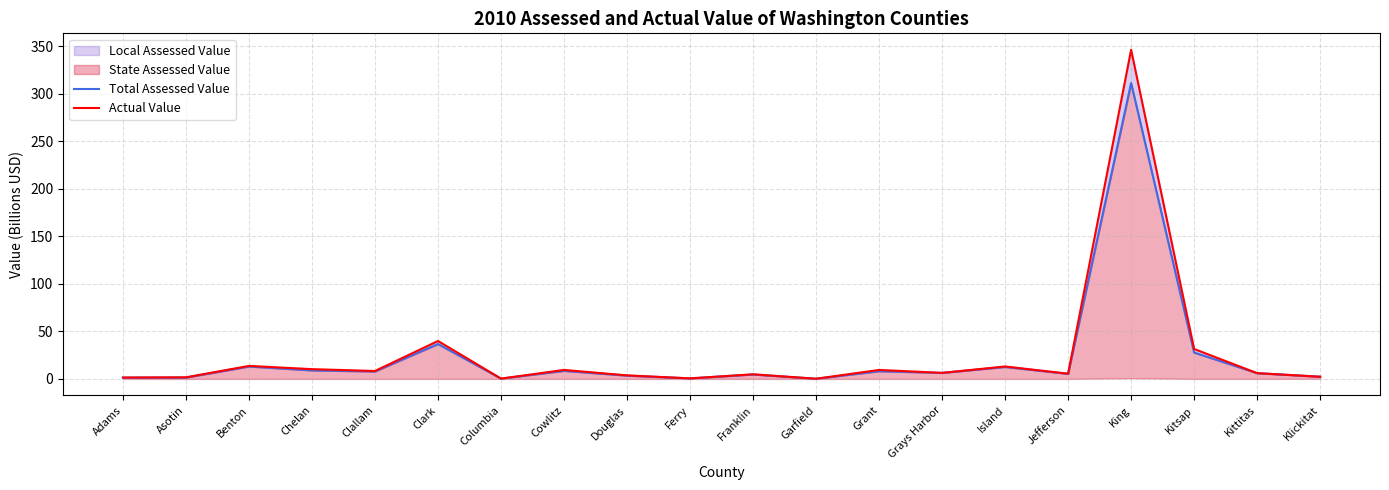

At which category does Total Assessed Value reach its first local peak?

Benton